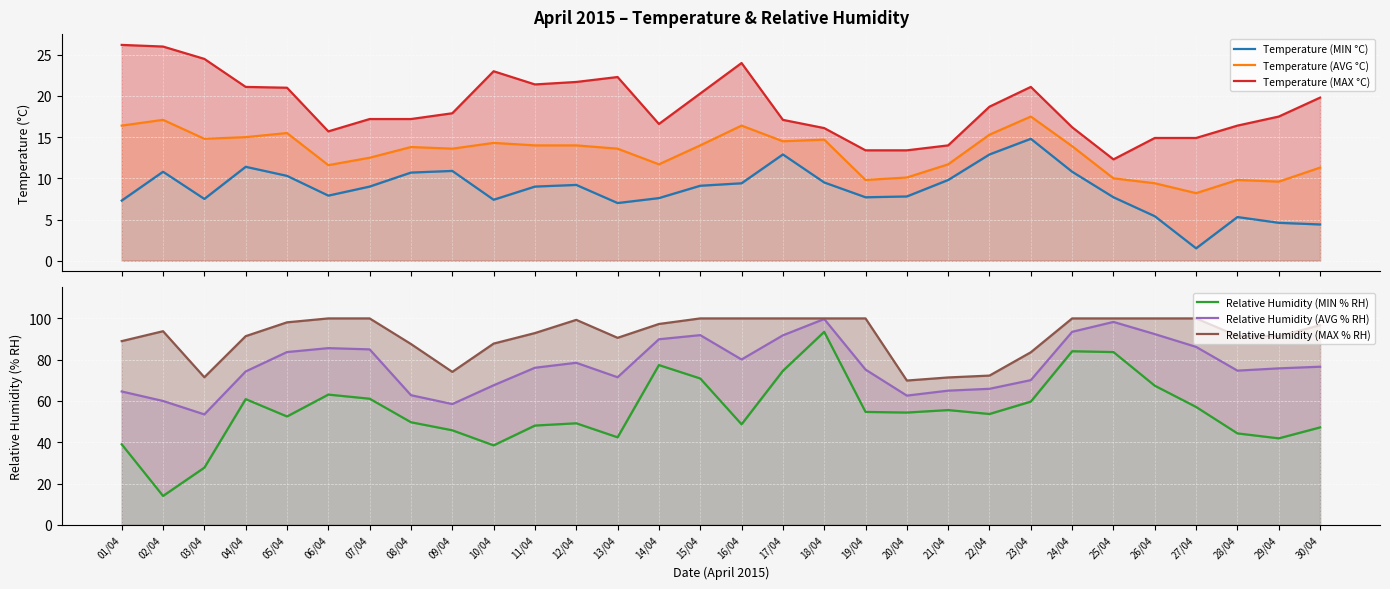

List the series in order of their peak value, highest first.

Relative Humidity (MAX % RH), Relative Humidity (AVG % RH), Relative Humidity (MIN % RH), Temperature (MAX °C), Temperature (AVG °C), Temperature (MIN °C)